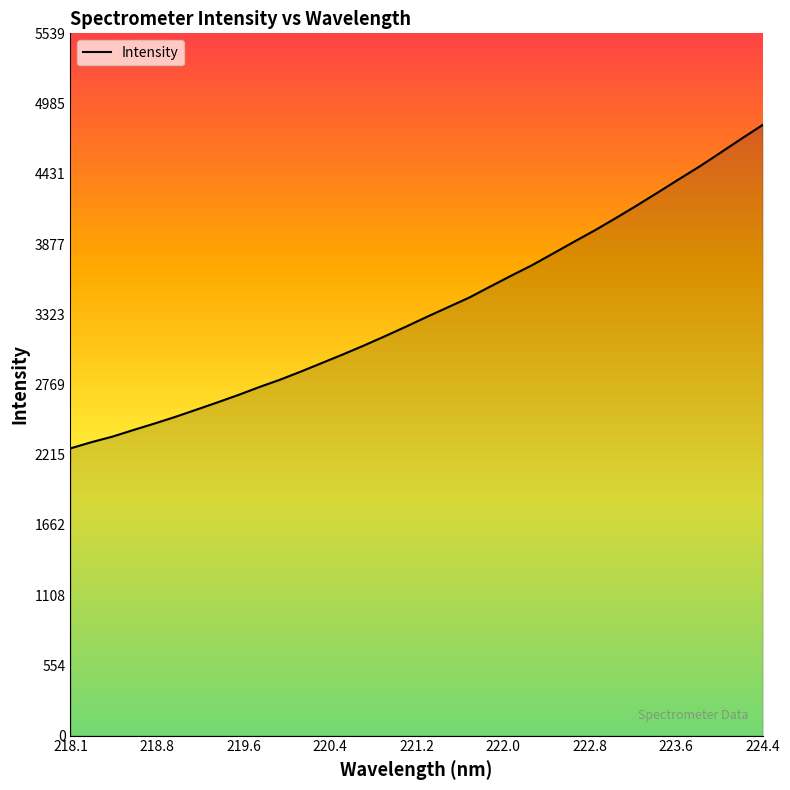

What is the minimum value shown in the chart?

2265.3